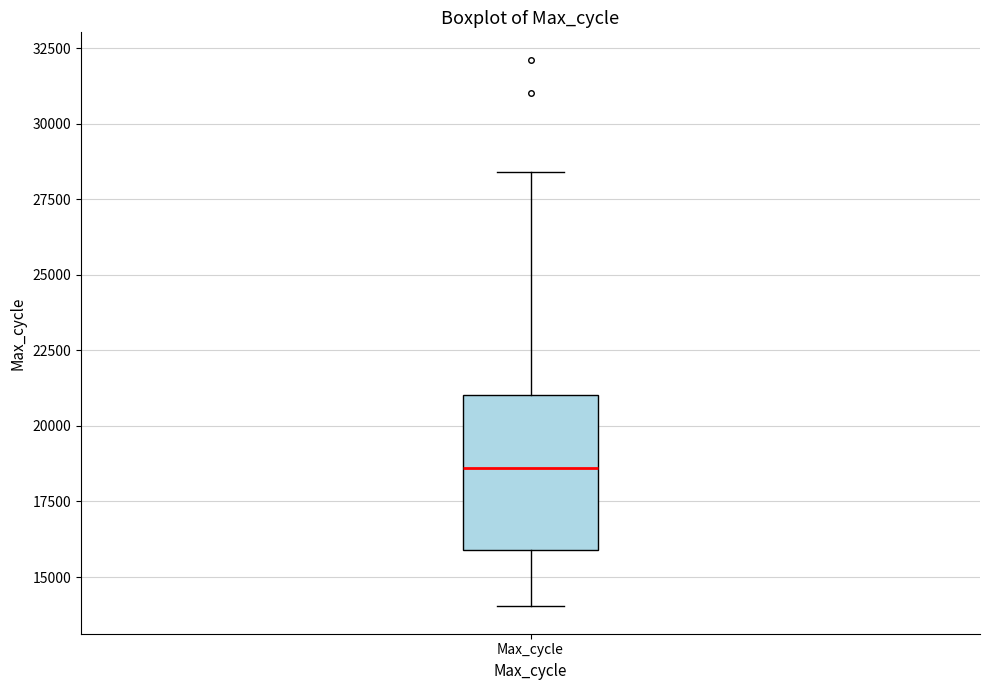

Where does the median line of the box for Max_cycle sit on the y-axis? The values are not printed on the chart, so give them approximately, as read against the axis.

18500